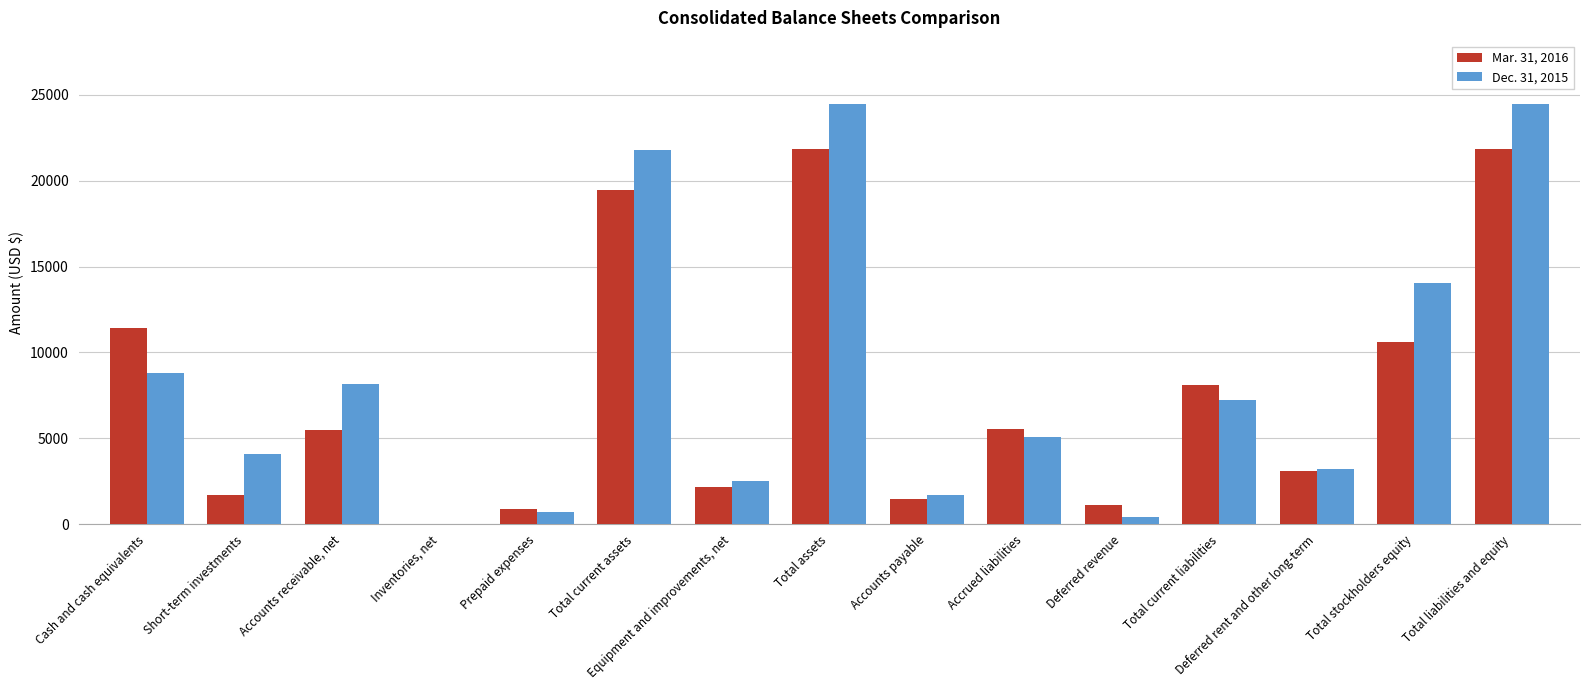

Is the value of Dec. 31, 2015 at Inventories, net greater than the value of Mar. 31, 2016 at Accounts receivable, net?

No